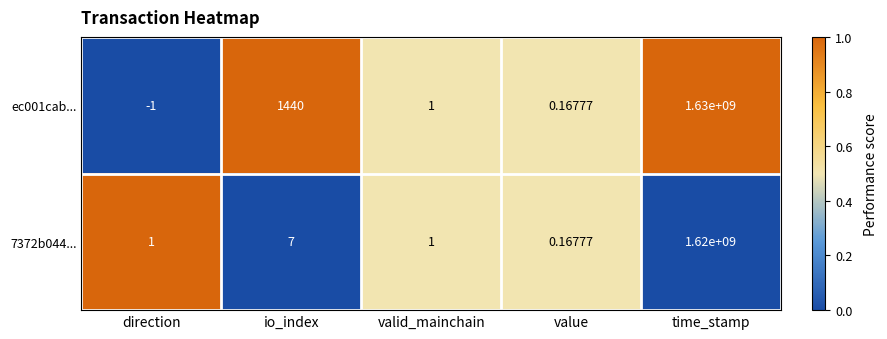

Between direction and value, which series saw the biggest shift?

ec001cab...